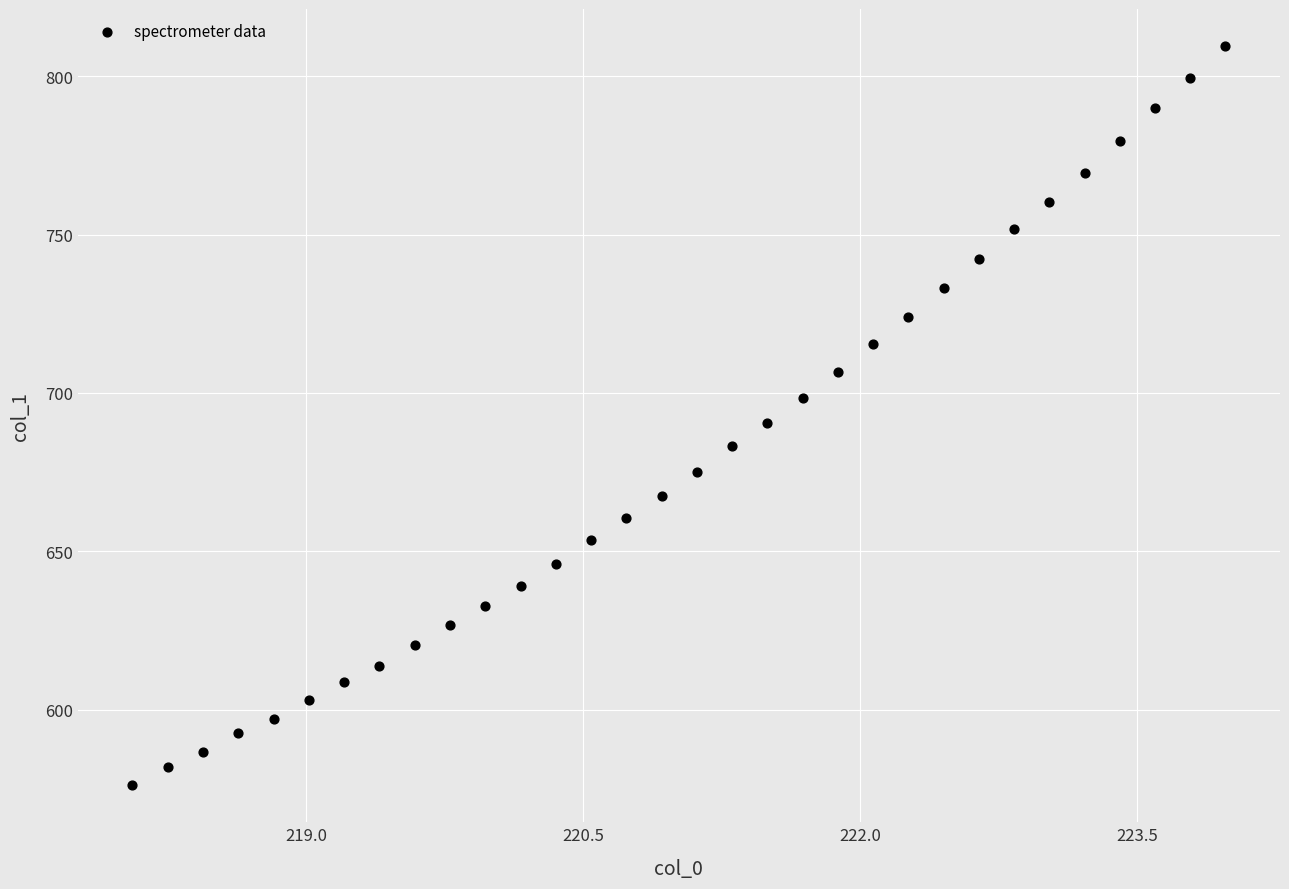

What is the range of X values (max minus min)?

5.9